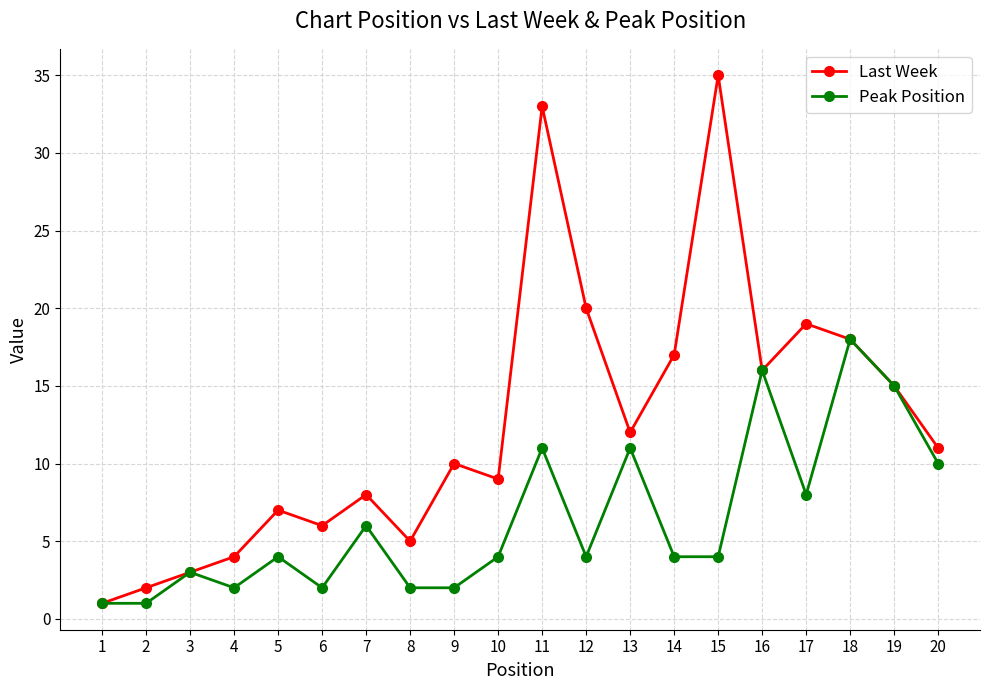

Reading left to right, list all the values displayed in this chart.

Last Week: 1=1	2=2	3=3	4=4	5=7	6=6	7=8	8=5	9=10	10=9	11=33	12=20	13=12	14=17	15=35	16=16	17=19	18=18	19=15	20=11
Peak Position: 1=1	2=1	3=3	4=2	5=4	6=2	7=6	8=2	9=2	10=4	11=11	12=4	13=11	14=4	15=4	16=16	17=8	18=18	19=15	20=10